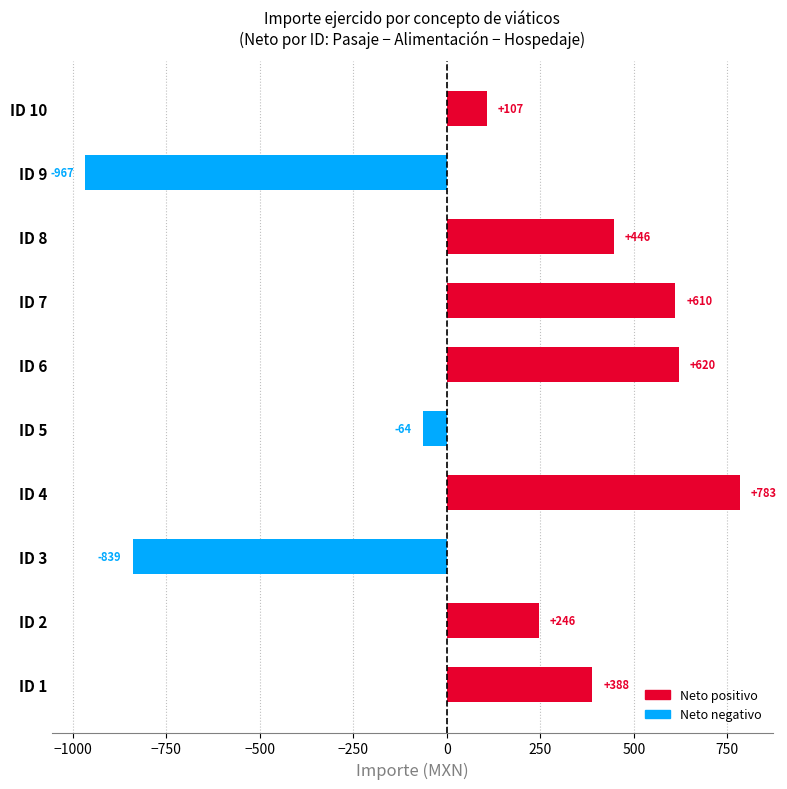

List the labels in order of value, largest first.

ID 4, ID 6, ID 7, ID 8, ID 1, ID 2, ID 10, ID 5, ID 3, ID 9